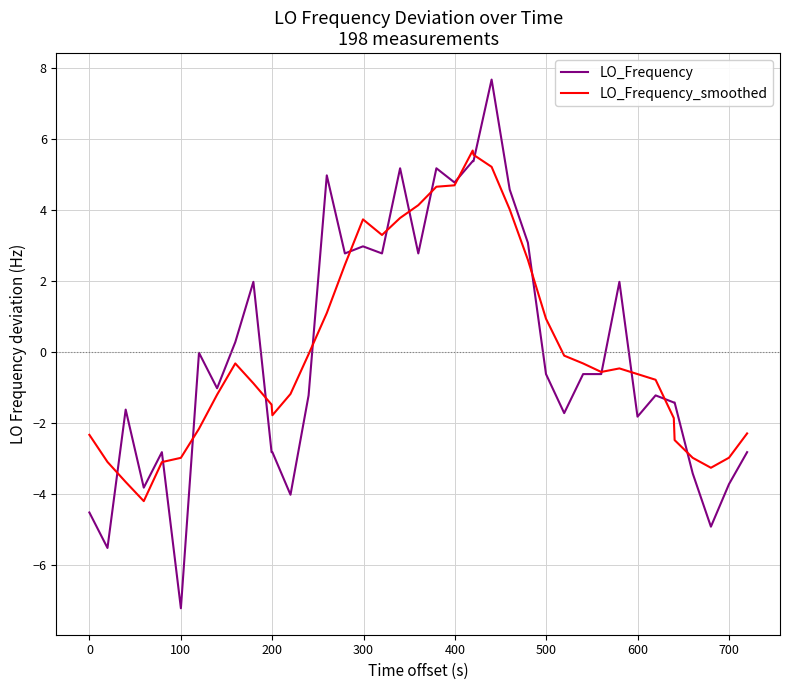

After their last crossing, which series has the higher values: LO_Frequency_smoothed or LO_Frequency?

LO_Frequency_smoothed